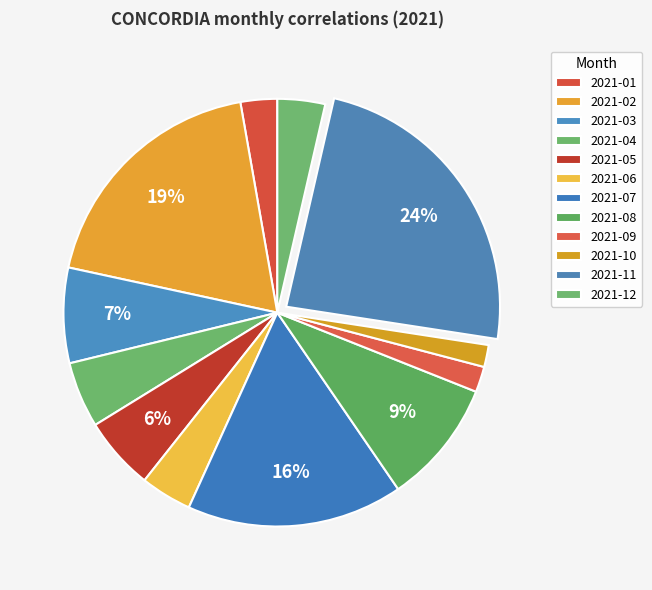

Which has a higher value, 2021-11 or 2021-05?

2021-11